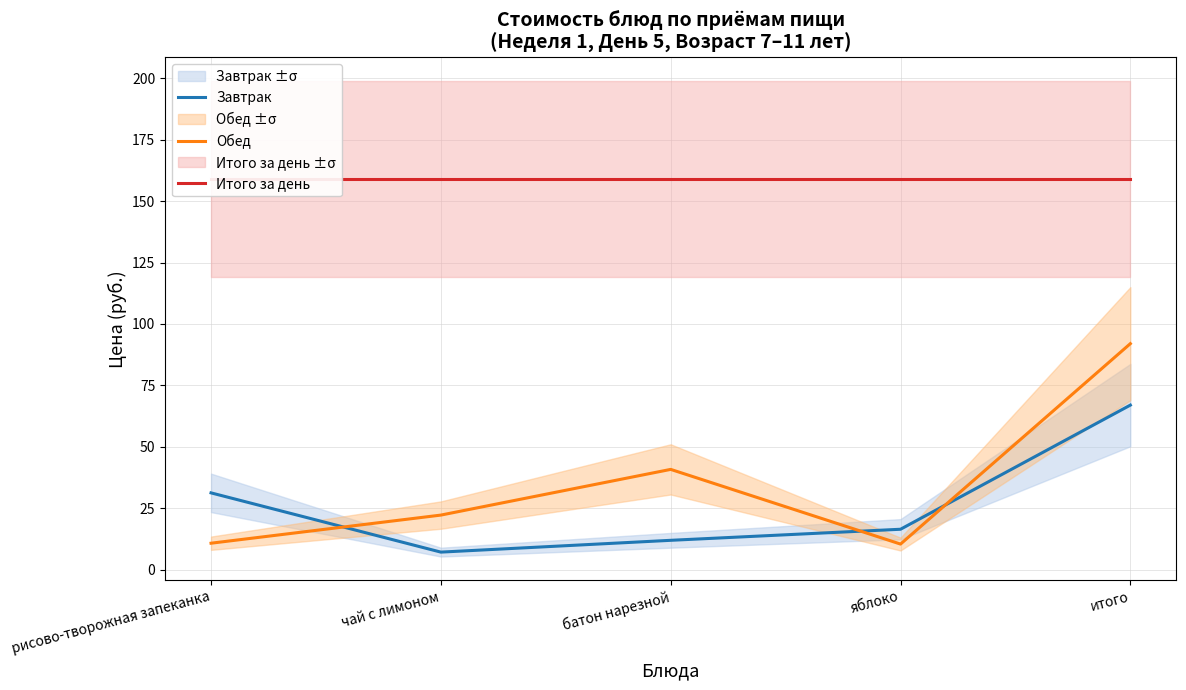

At how many categories does at least one series exceed 123?

5